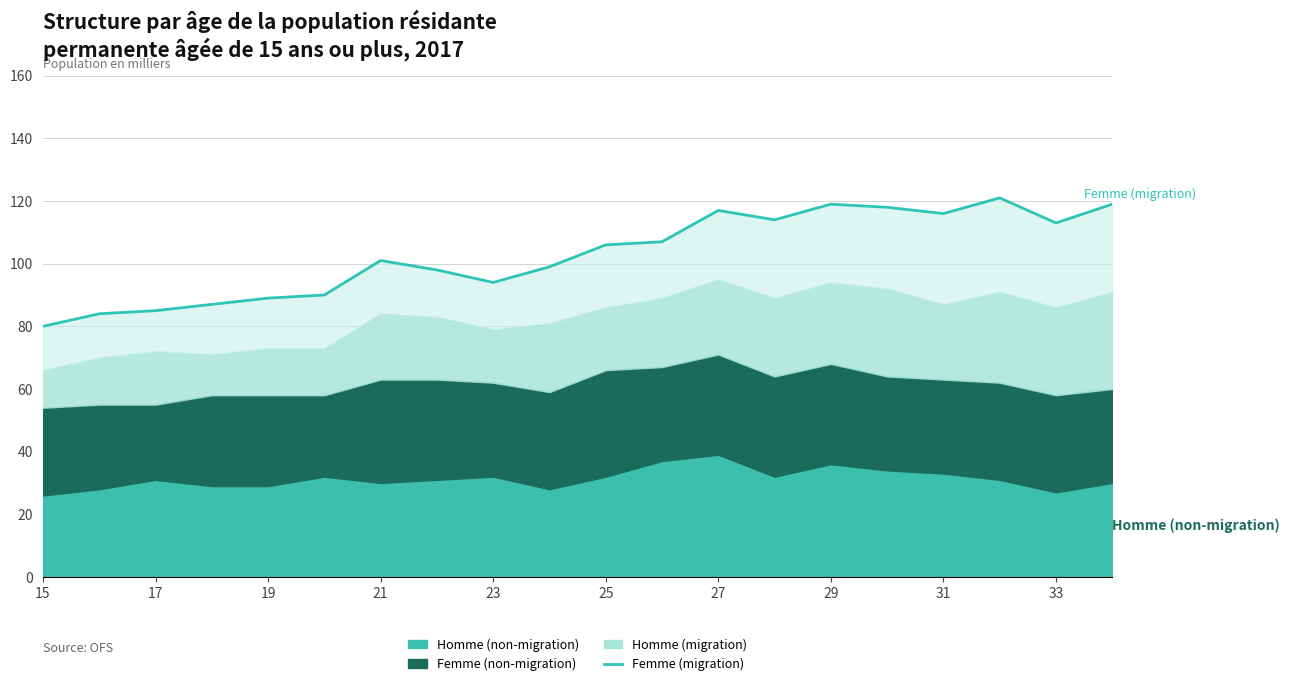

What is the average value?

103